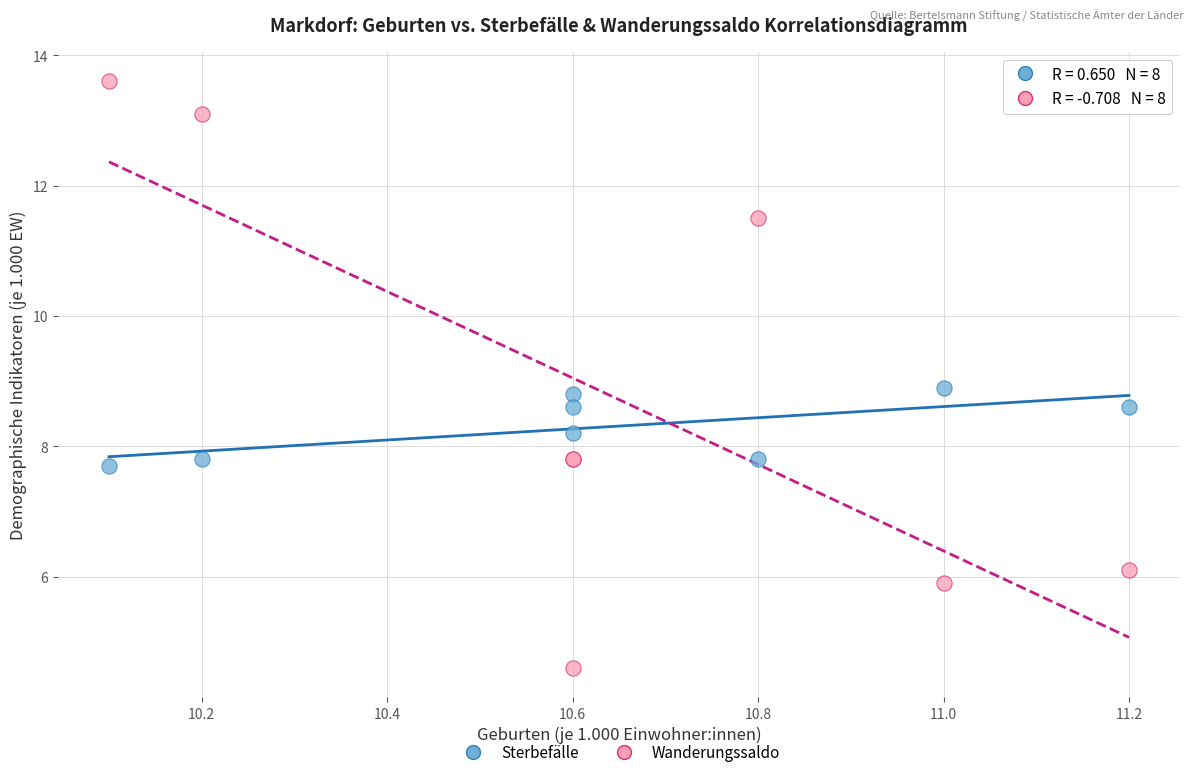

Across all series, what Y value is closest to 9?

8.9